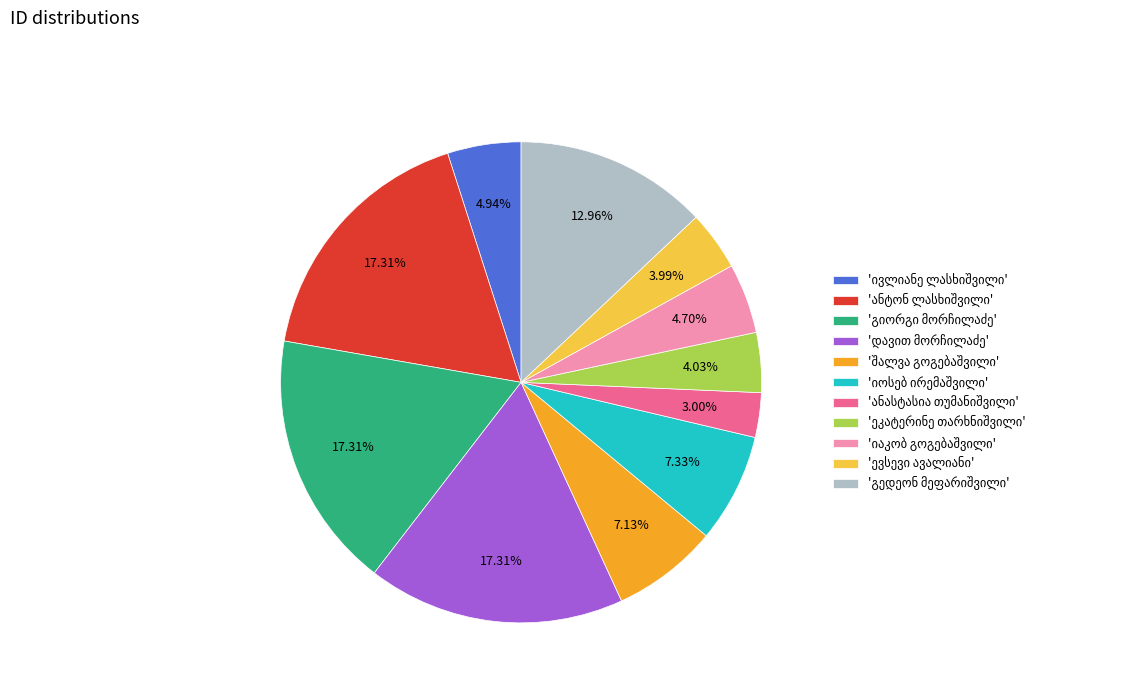

Is there any slice that represents more than half of the pie?

No